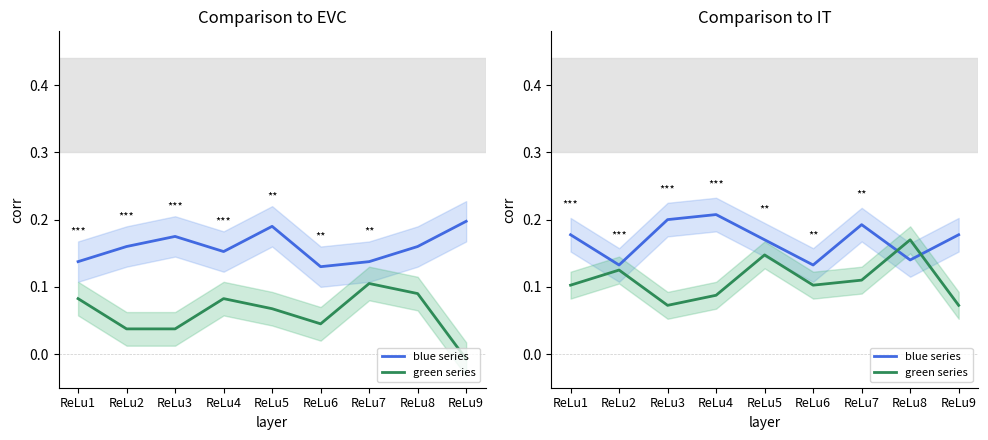

Is this an area chart (filled region under the line)?

No